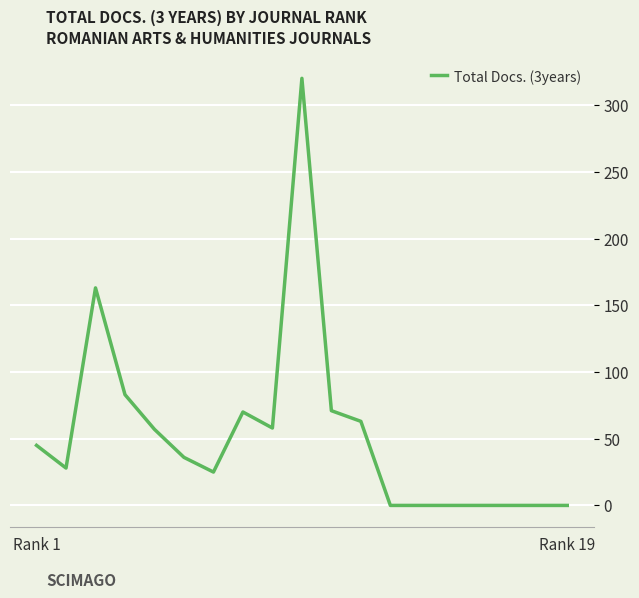

What is the maximum value shown in the chart?

320